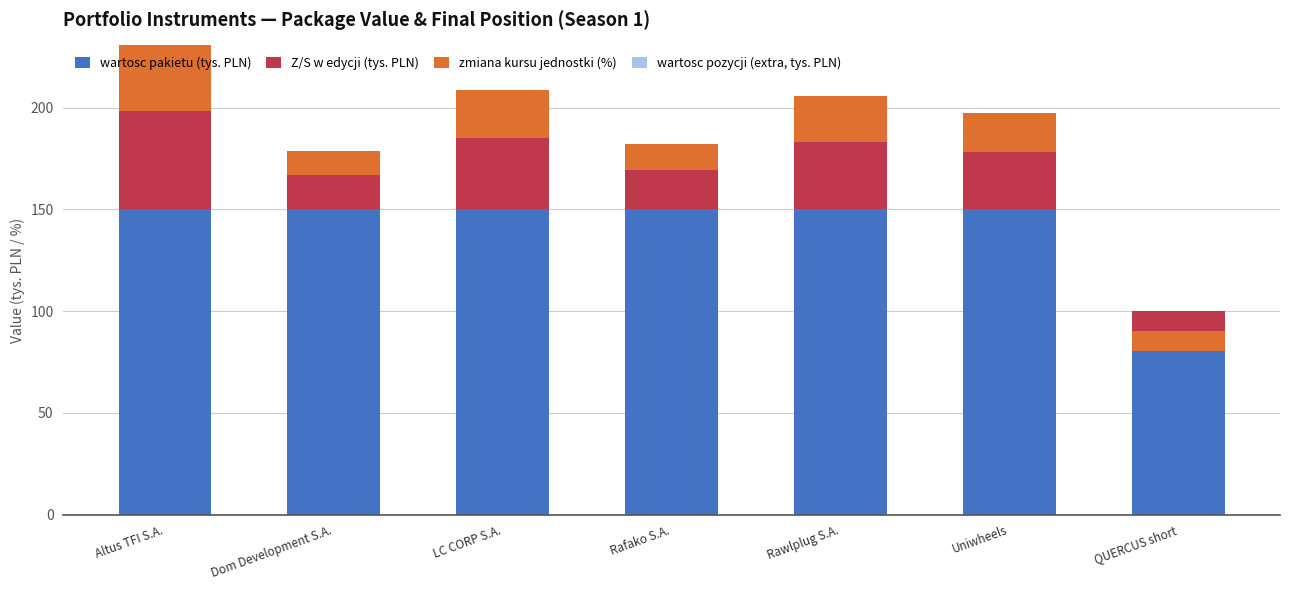

What is the spread (max minus min) of values at Altus TFI S.A.?

150.0